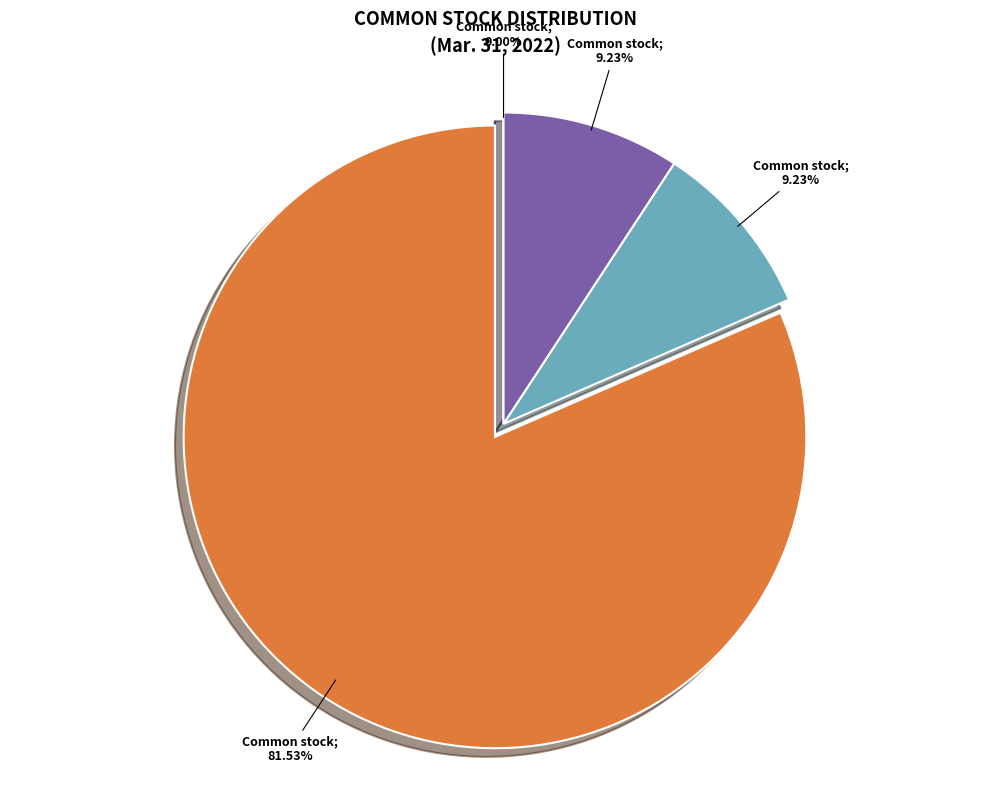

Does any single category account for the majority?

Yes